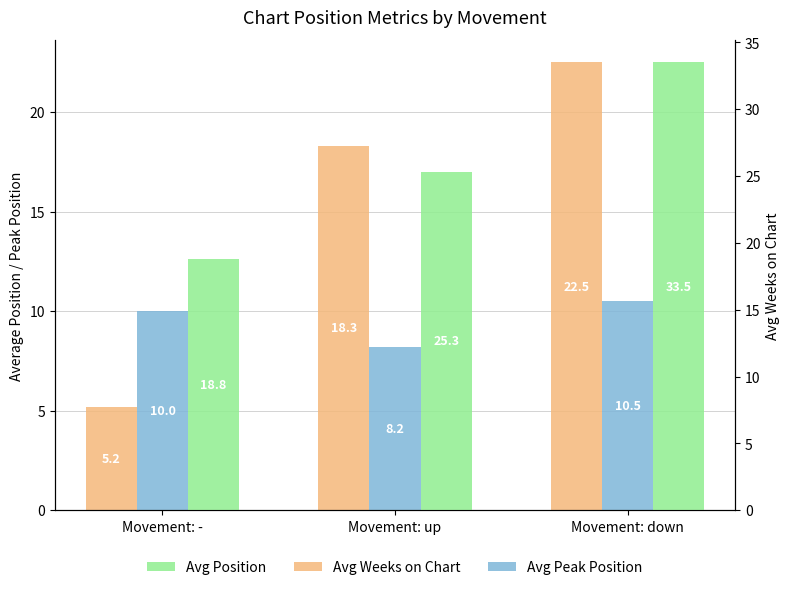

What is the spread (max minus min) of values at Movement: down?

23.0